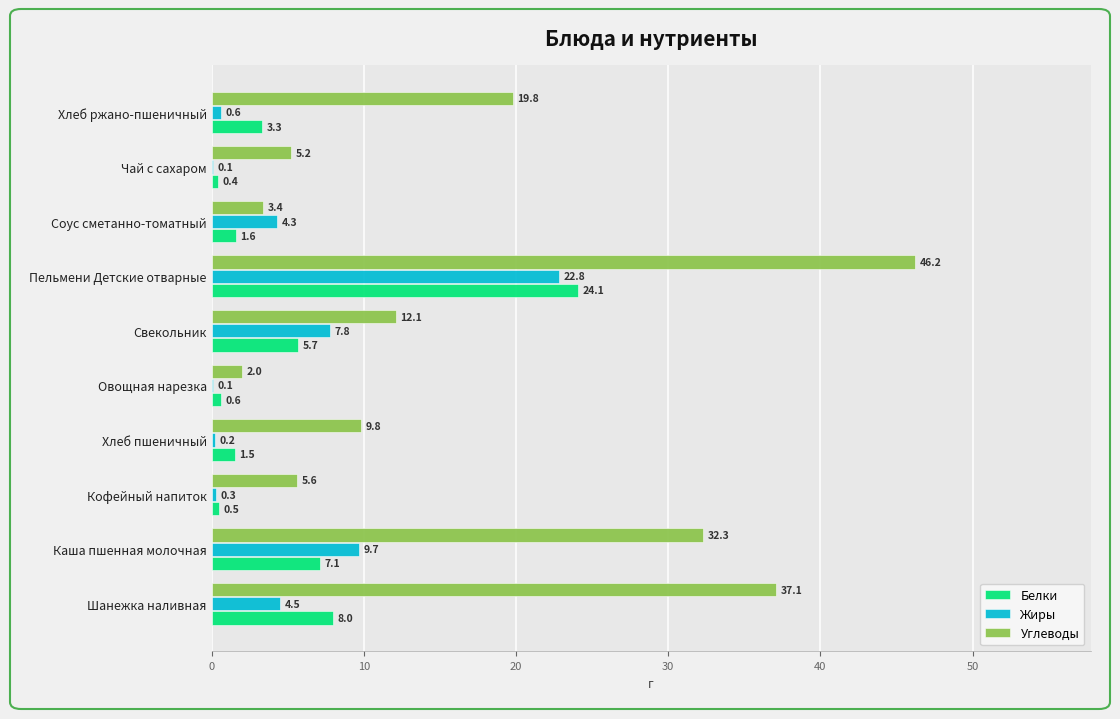

Is the value of Белки at Пельмени Детские отварные greater than the value of Углеводы at Хлеб ржано-пшеничный?

Yes